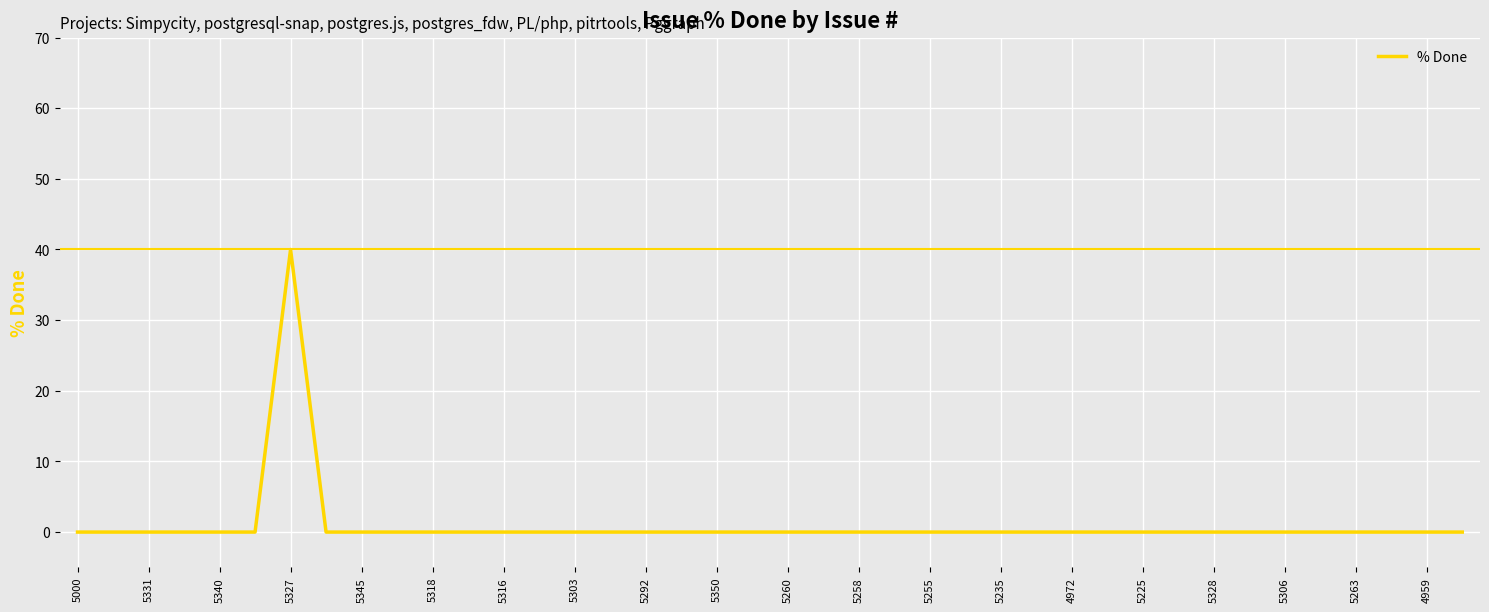

Does the chart have visible grid lines?

Yes